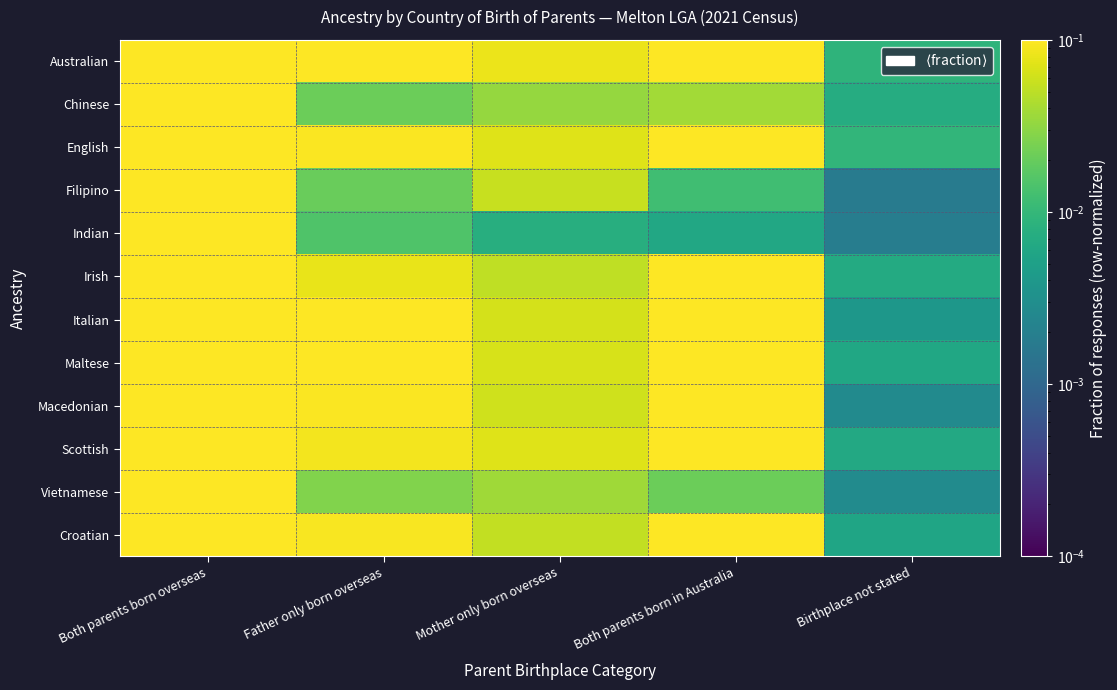

Which series has the largest range (max minus min)?

Indian